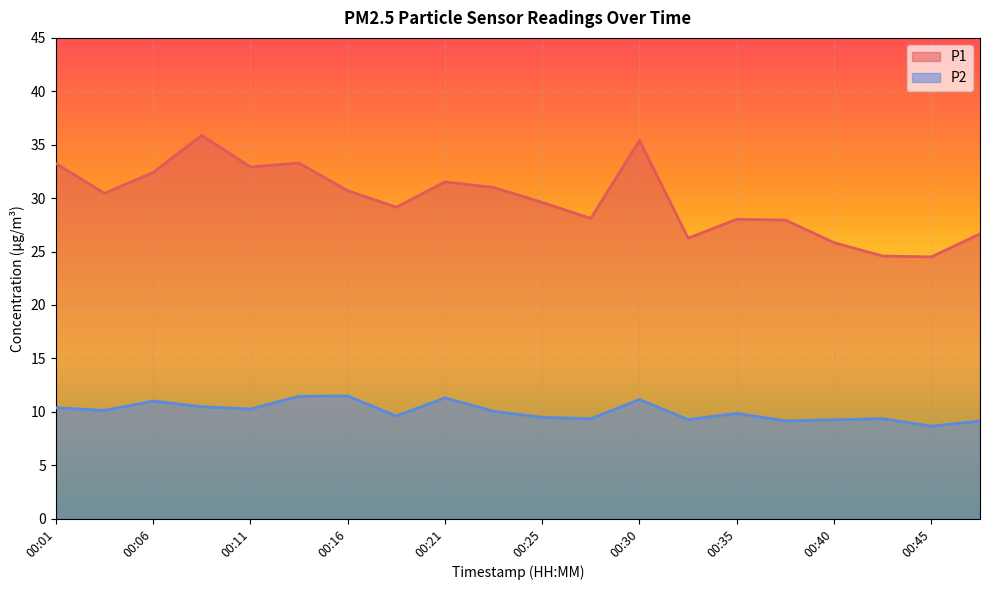

Is the value of P1 at 00:45 greater than the value of P2 at 00:21?

Yes